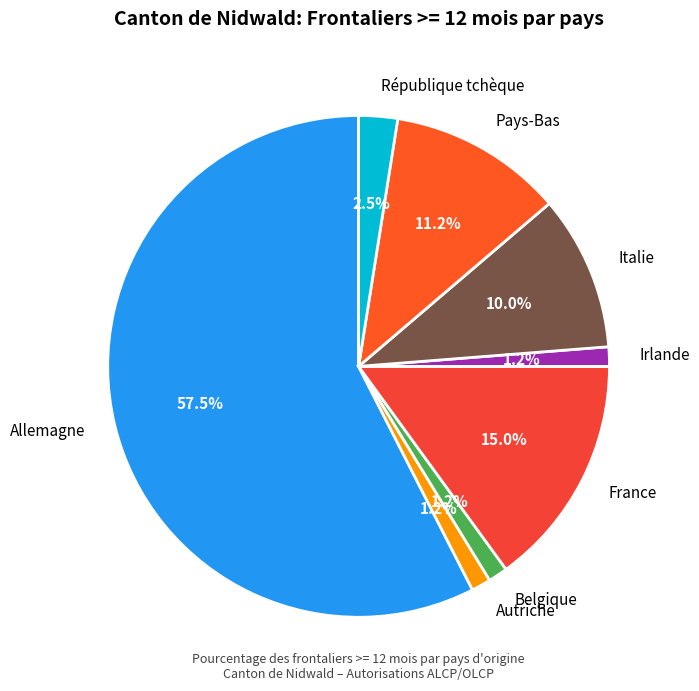

Is Allemagne the majority of the pie?

Yes